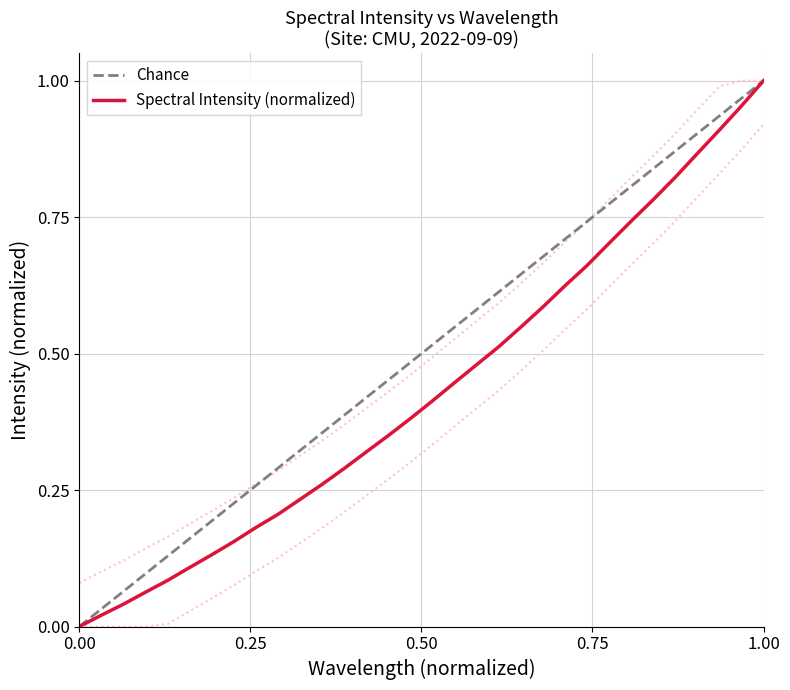

Is this an area chart (filled region under the line)?

No